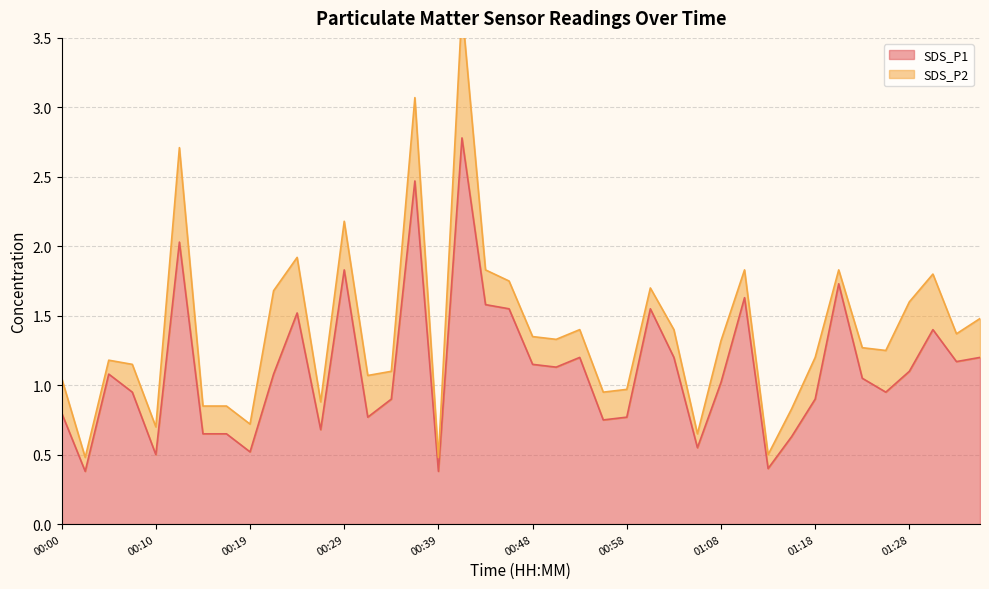

What is the average value?

1.1